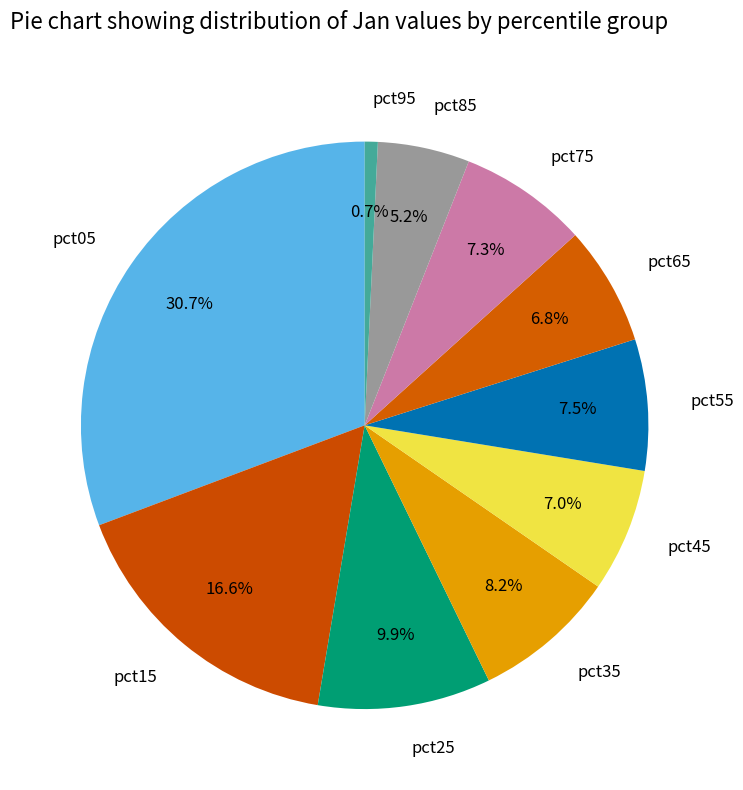

What is the largest slice in the pie chart?

pct05